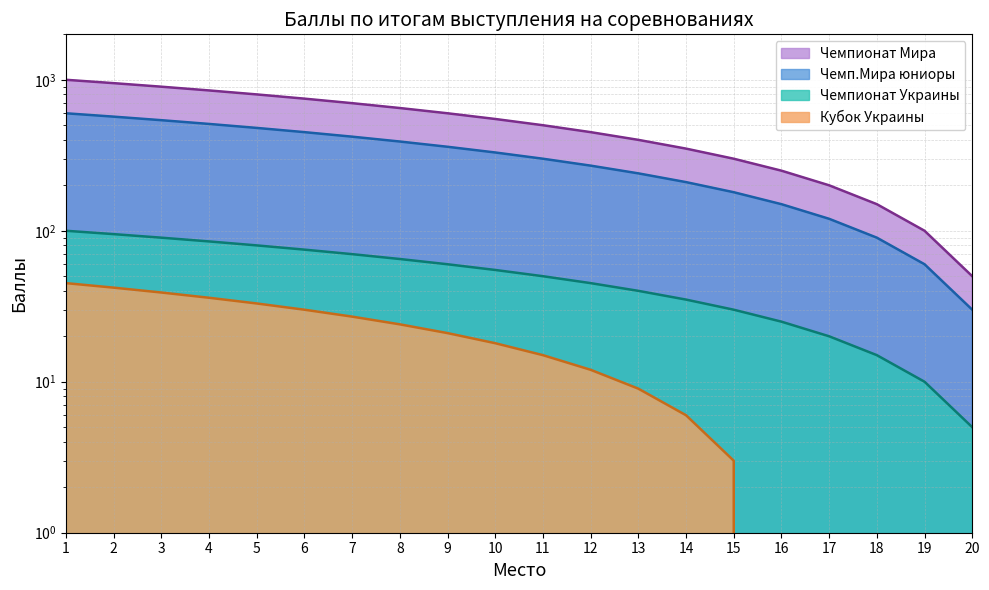

Reading left to right, extract all data points from this chart.

Чемпионат Мира: 1000	950	900	850	800	750	700	650	600	550	500	450	400	350	300	250	200	150	100	50
Чемп.Мира юниоры: 600	570	540	510	480	450	420	390	360	330	300	270	240	210	180	150	120	90	60	30
Чемпионат Украины: 100	95	90	85	80	75	70	65	60	55	50	45	40	35	30	25	20	15	10	5
Кубок Украины: 45	42	39	36	33	30	27	24	21	18	15	12	9	6	3	0	0	0	0	0